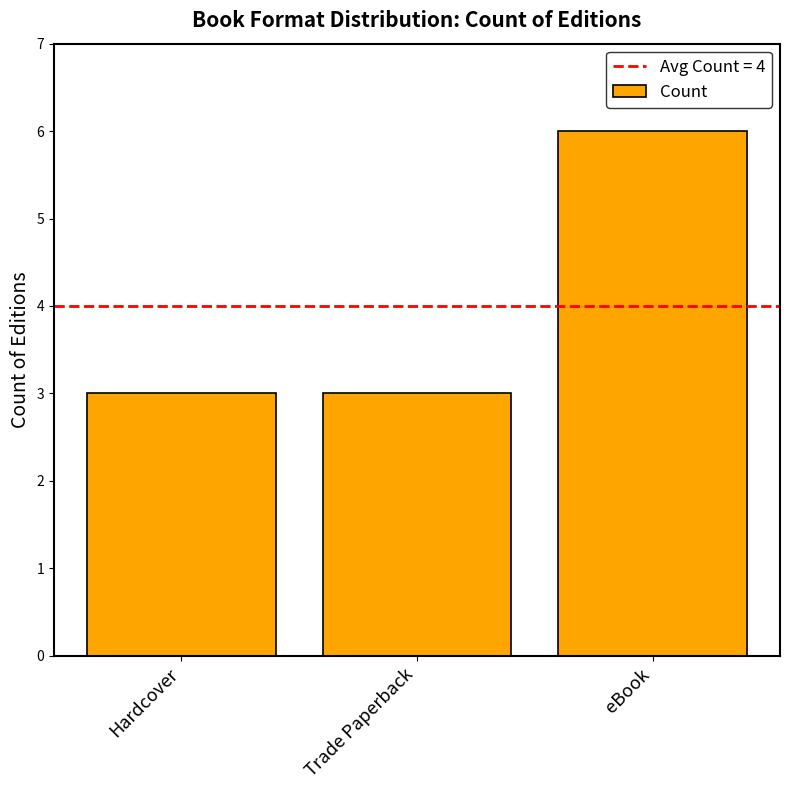

What value does the data have at Trade Paperback?

3